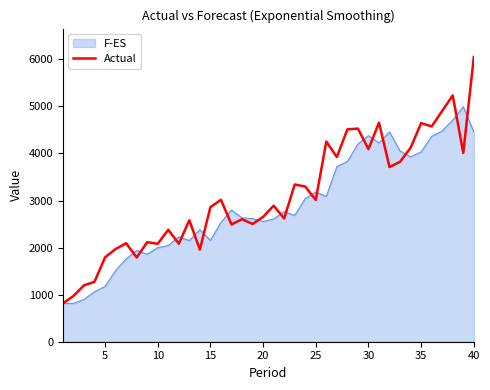

What is the maximum value shown in the chart?

6049.0